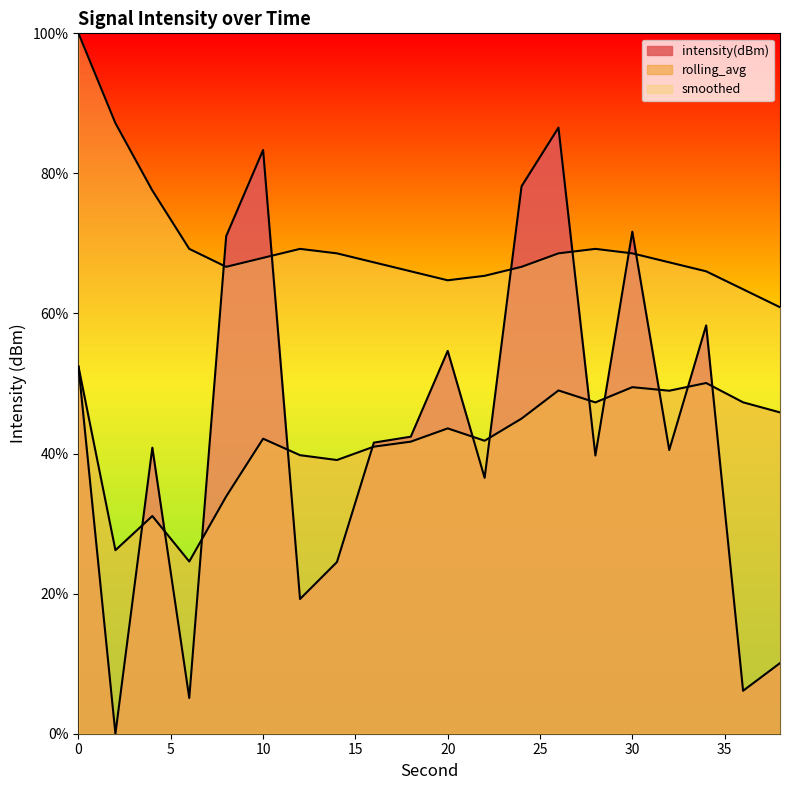

At which category does intensity(dBm) reach its first local valley?

2